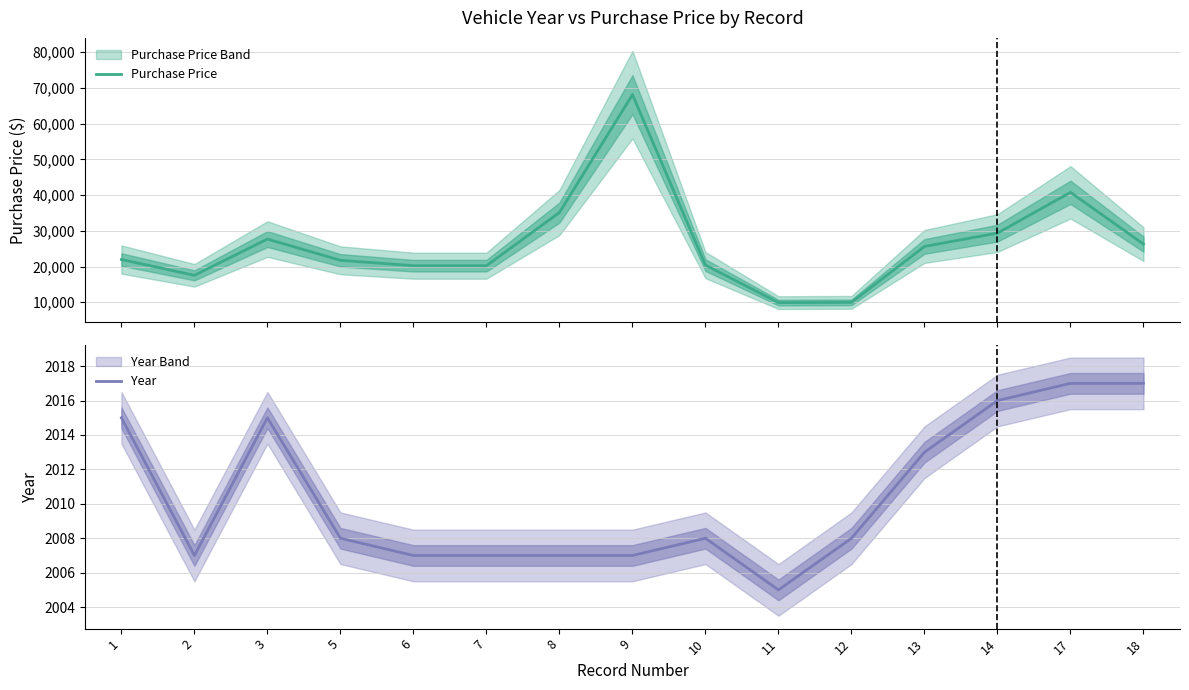

What is the minimum value shown in the chart?

2005.0